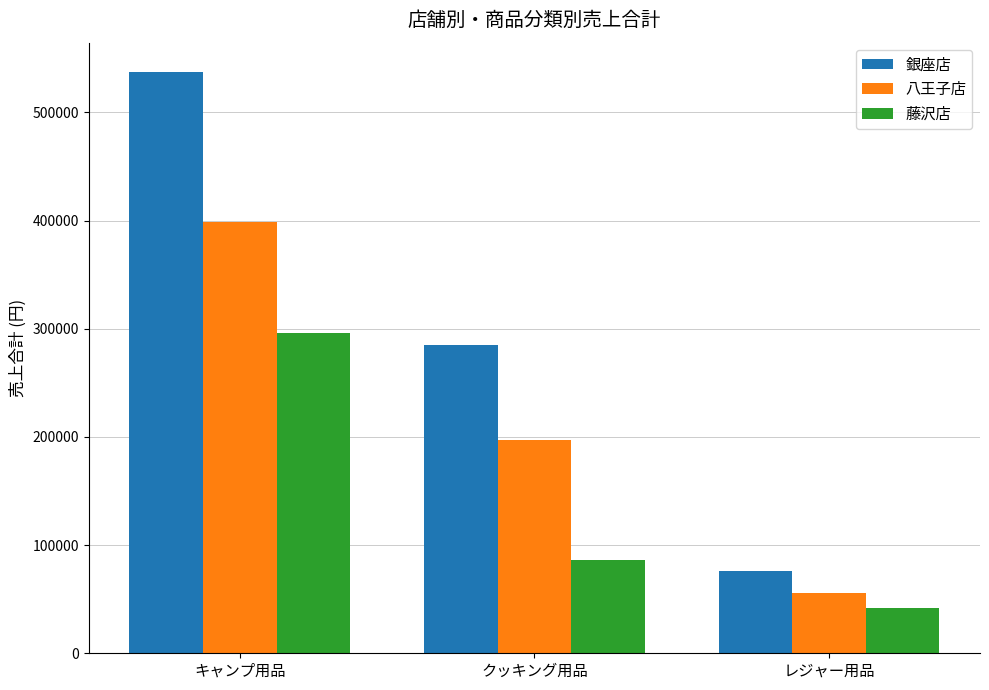

How many categories are shown in the chart?

3